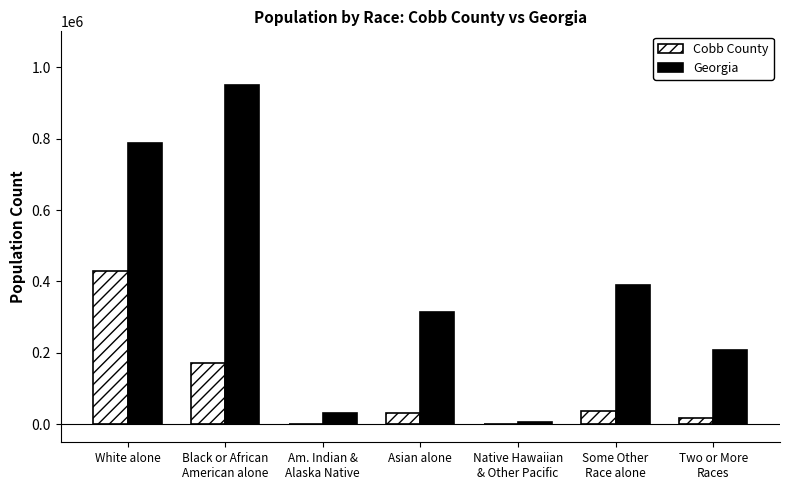

Which category has the highest value across all series?

Black or African
American alone